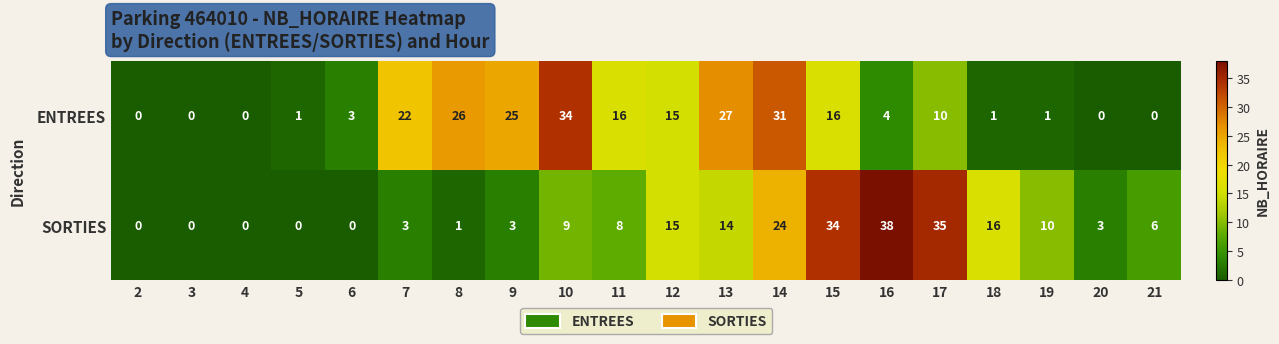

What is the maximum value shown in the chart?

38